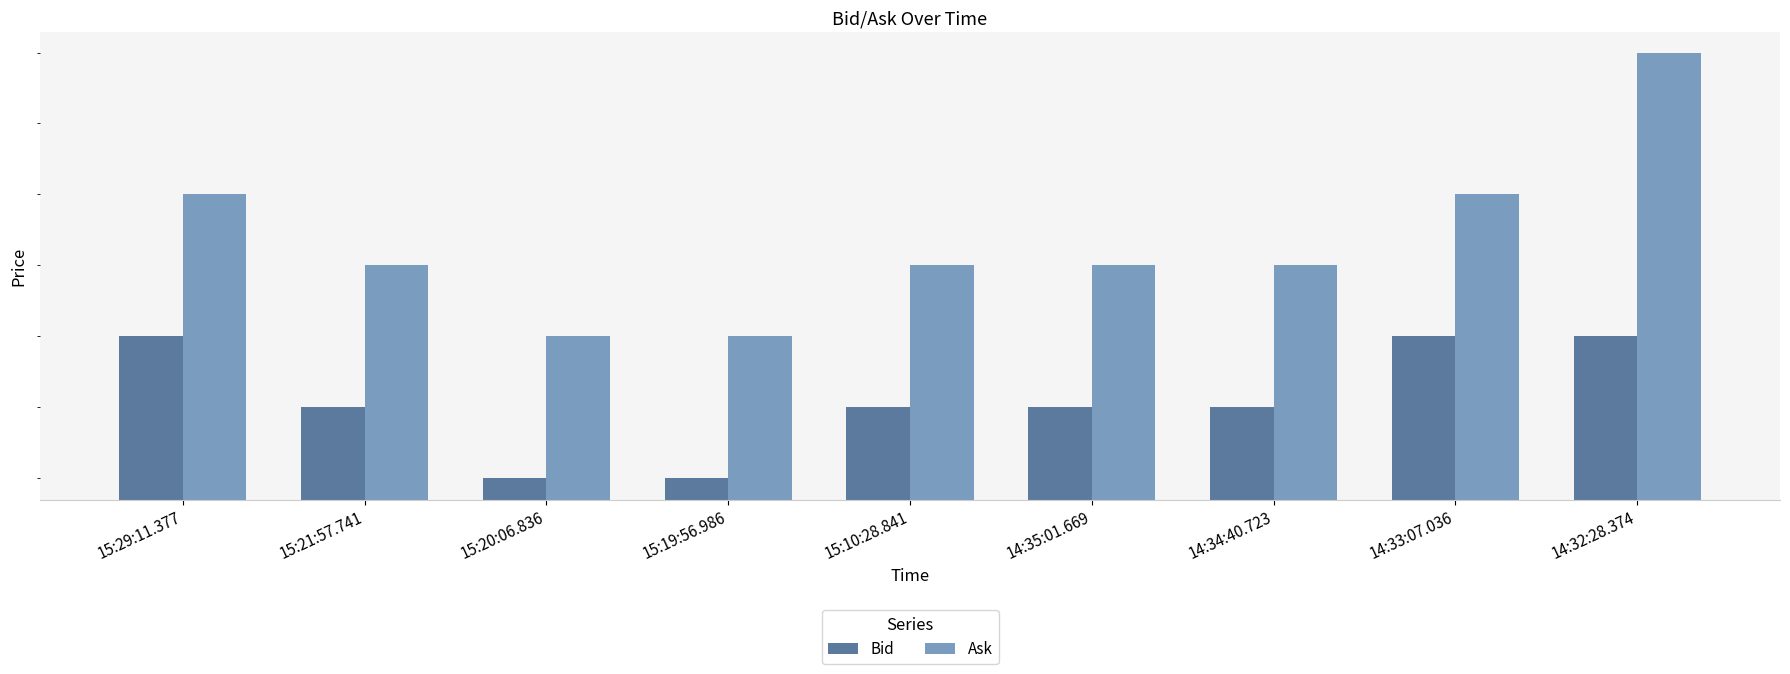

Which label corresponds to the largest value in the chart?

14:32:28.374